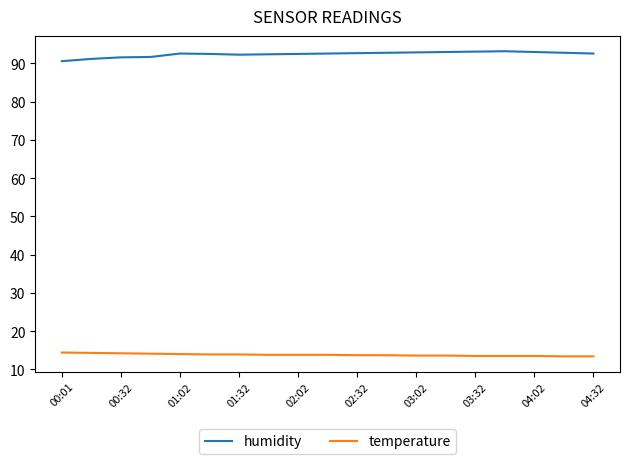

Which series has the largest total across all categories?

humidity